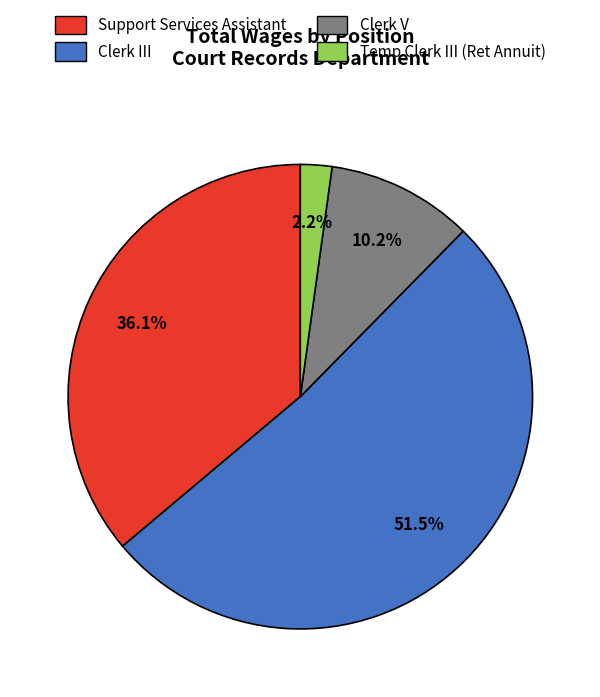

Is there any slice that represents more than half of the pie?

Yes